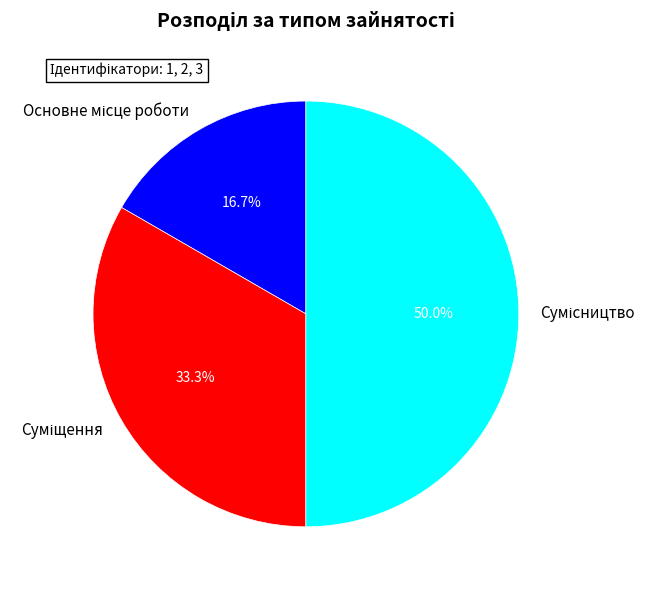

To the nearest percent, what is the difference between the largest and smallest slice percentages?

33%